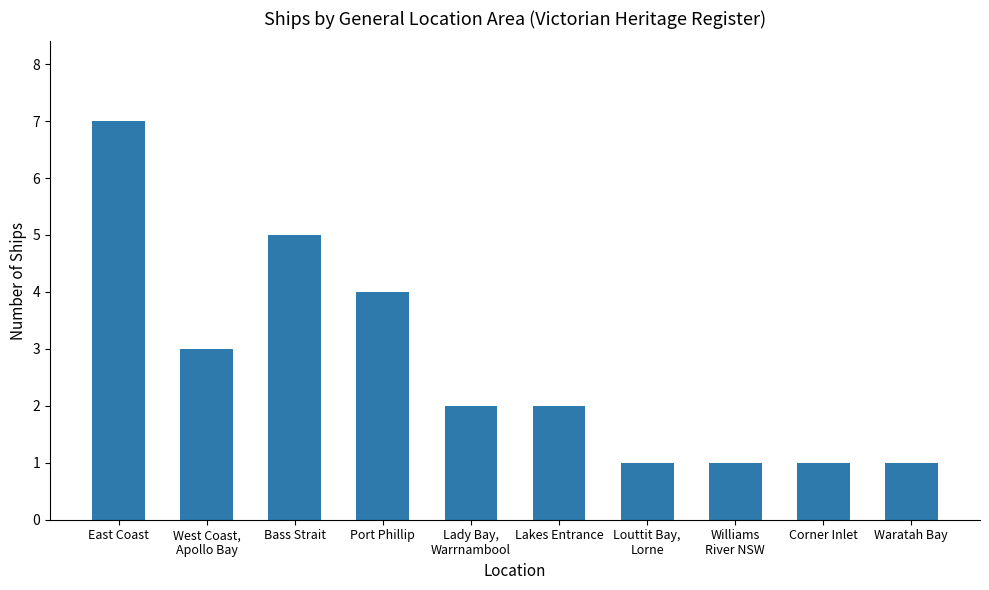

Does the chart contain any negative values?

No